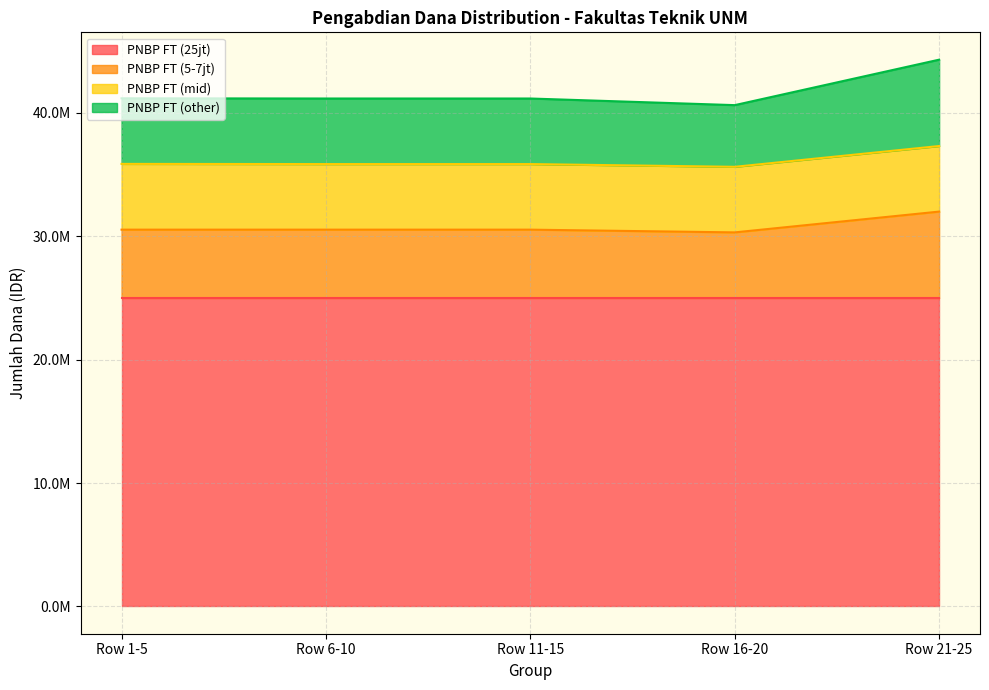

The PNBP FT (5-7jt) series shows 30537000 at Row 11-15. True or false?

True